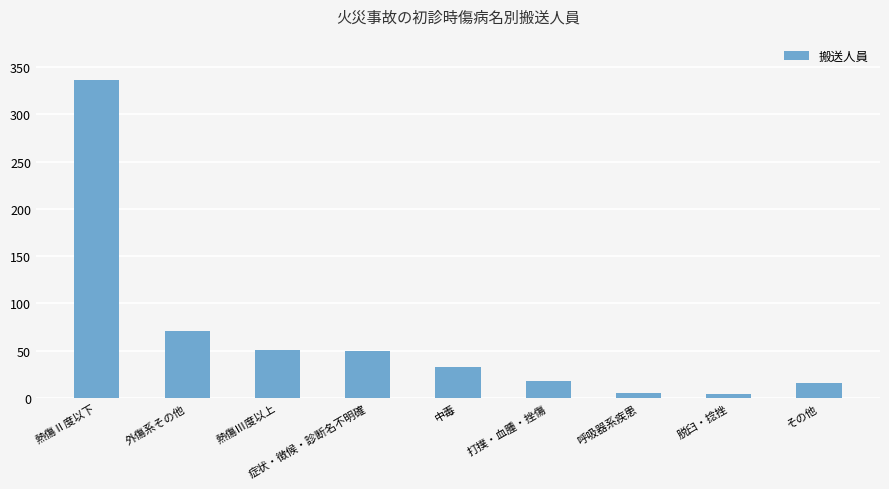

At which label does the data first exceed 33?

熱傷Ⅱ度以下